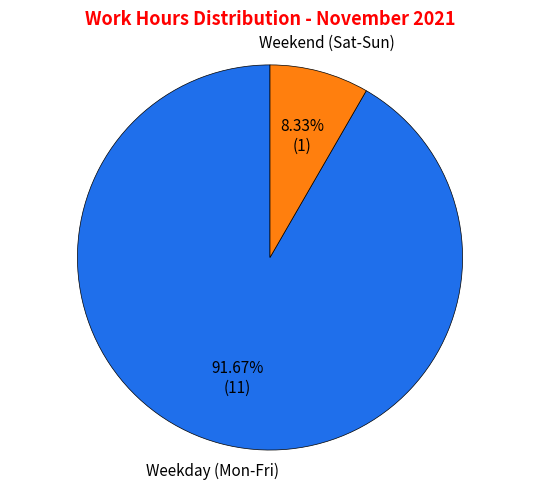

Approximately how many times larger is the value at Weekday (Mon-Fri) compared to Weekend (Sat-Sun)?

11.0